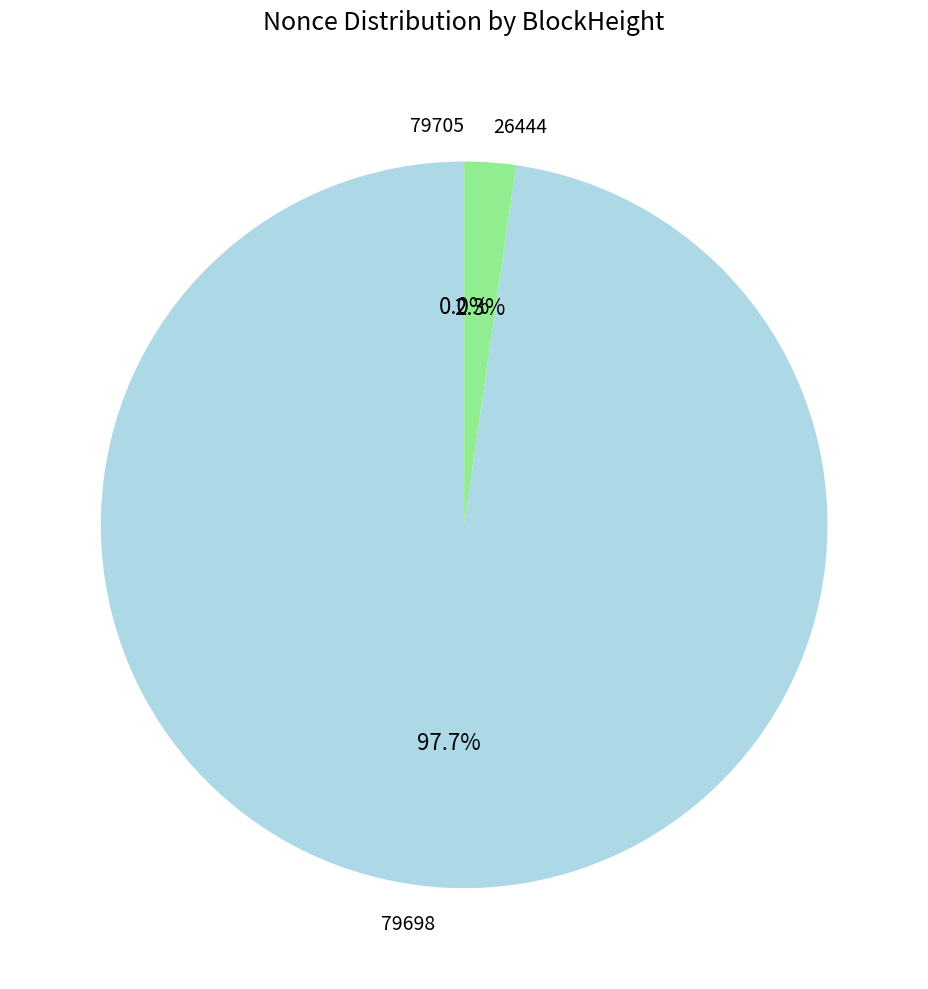

Which category accounts for the majority?

79698